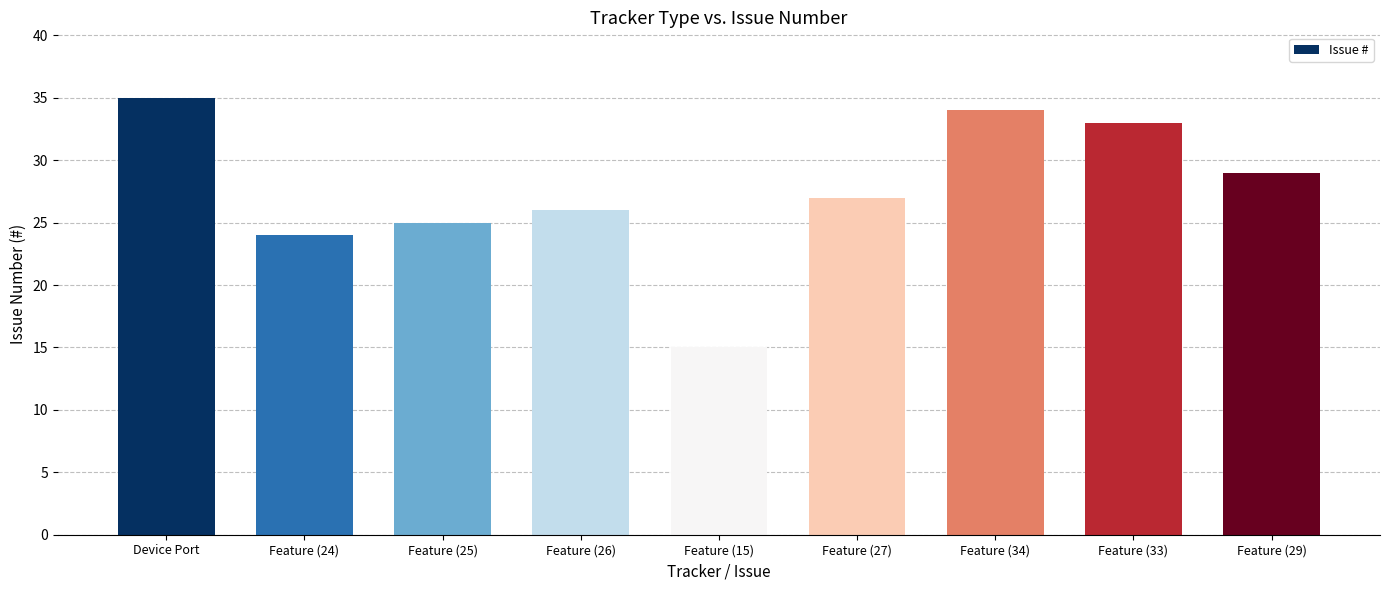

Reading left to right, what are all the values shown in this chart?

35	24	25	26	15	27	34	33	29